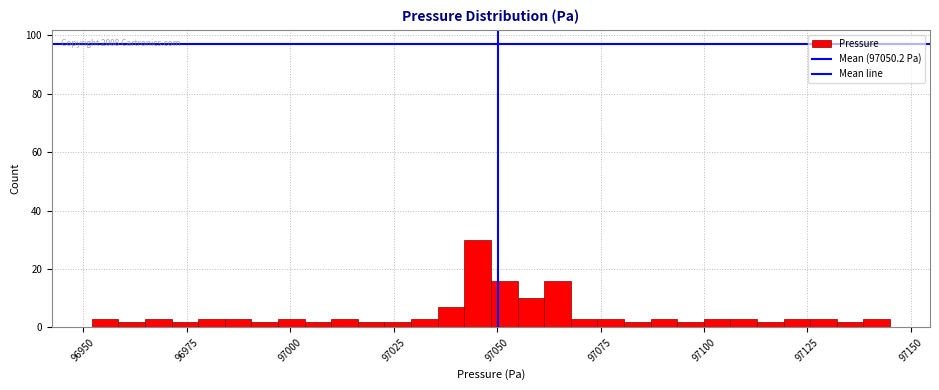

Around what value on the x-axis is the tallest bar? Give the approximate position of its centre, as read against the axis.

97045